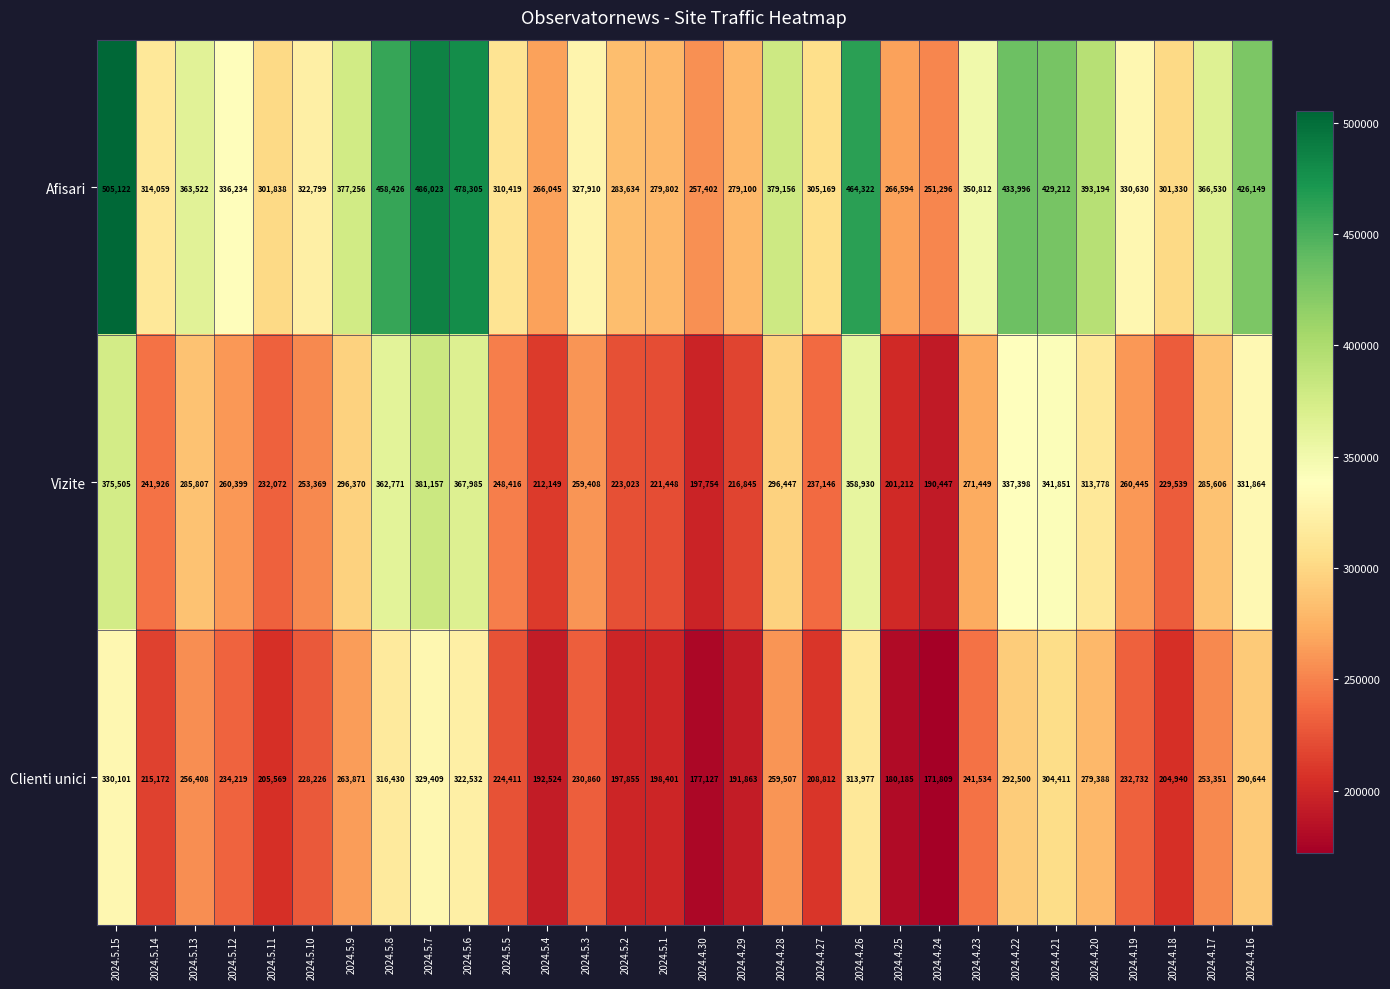

Which label corresponds to the smallest value in the chart?

2024.4.24